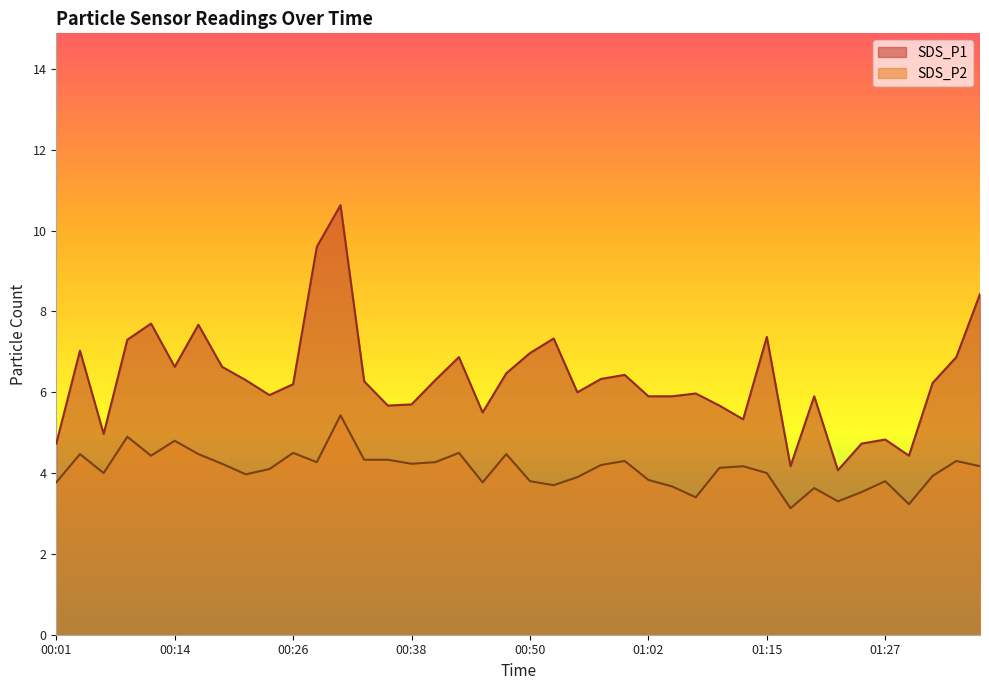

Where does the SDS_P2 series first go above 4?

00:04